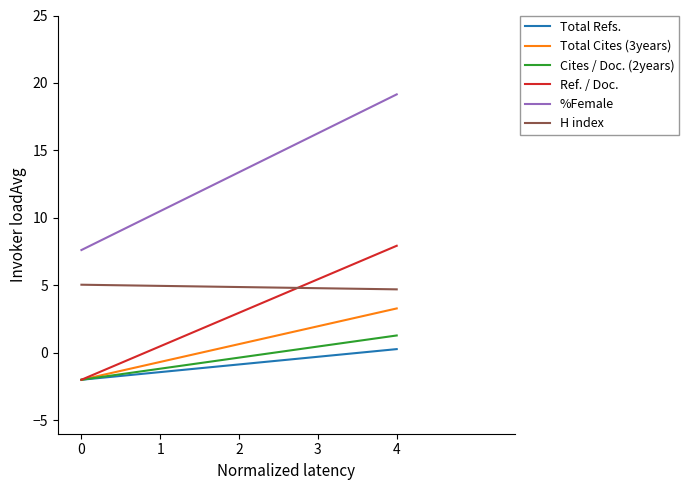

What is the value of the Cites / Doc. (2years) point at the 2nd from the left?

1.3